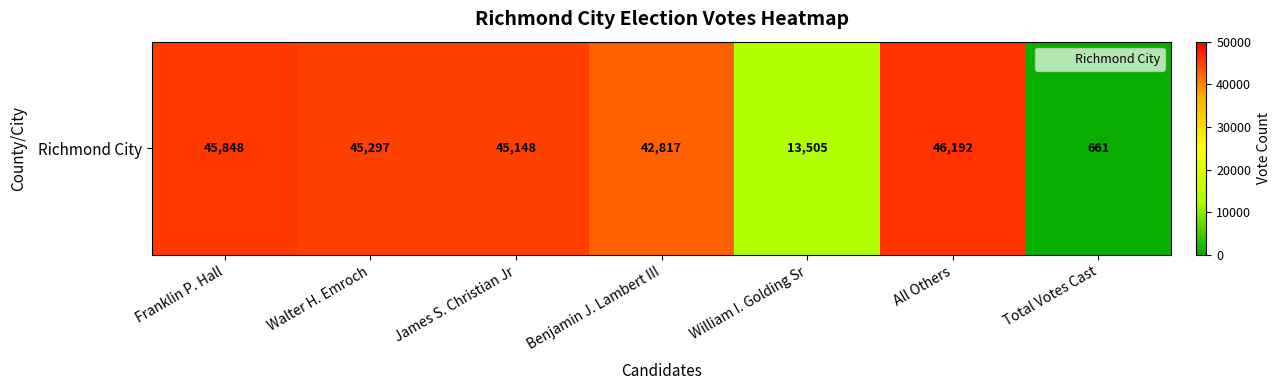

Is it true that the value at Benjamin J. Lambert III is 42817?

True